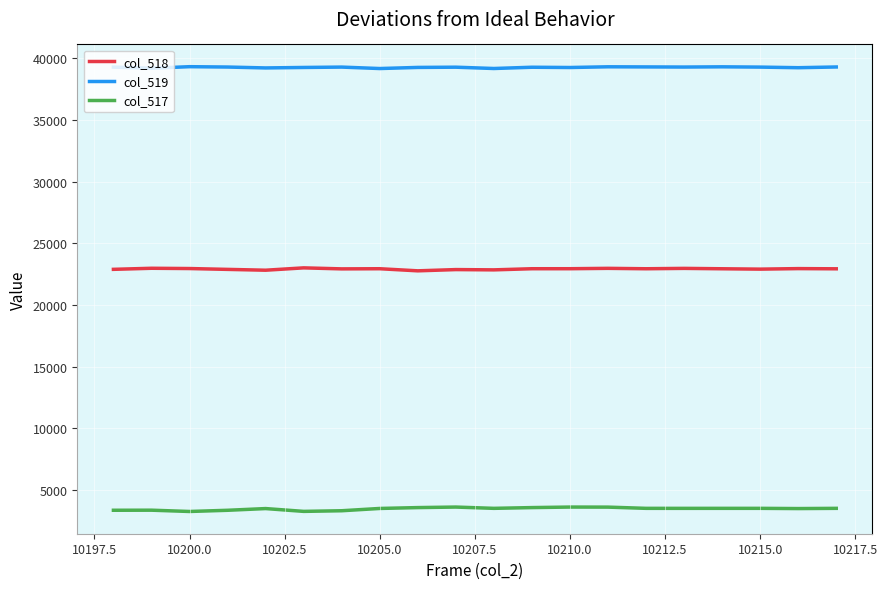

True or false: col_518 and col_519 intersect in this chart.

False